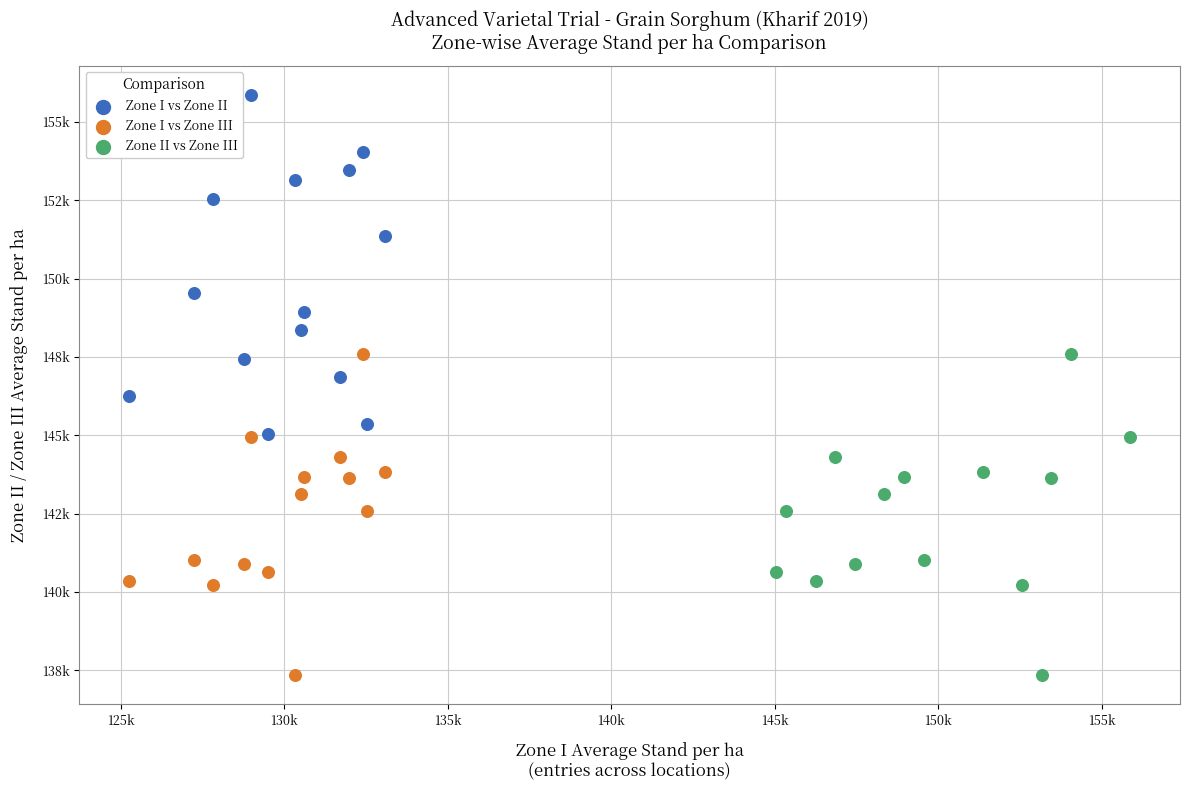

What are all the series names shown in the legend?

Zone I vs Zone II, Zone I vs Zone III, Zone II vs Zone III